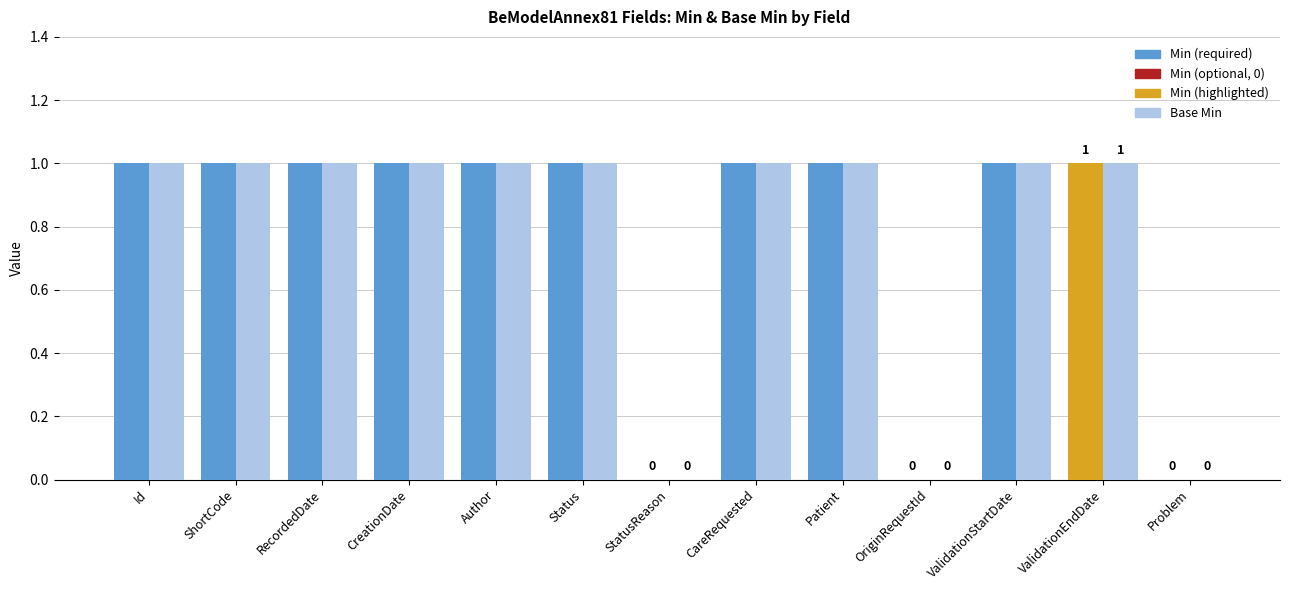

Reading right to left, extract all data points from this chart.

Min: Problem=0	ValidationEndDate=1	ValidationStartDate=1	OriginRequestId=0	Patient=1	CareRequested=1	StatusReason=0	Status=1	Author=1	CreationDate=1	RecordedDate=1	ShortCode=1	Id=1
Base Min: Problem=0	ValidationEndDate=1	ValidationStartDate=1	OriginRequestId=0	Patient=1	CareRequested=1	StatusReason=0	Status=1	Author=1	CreationDate=1	RecordedDate=1	ShortCode=1	Id=1